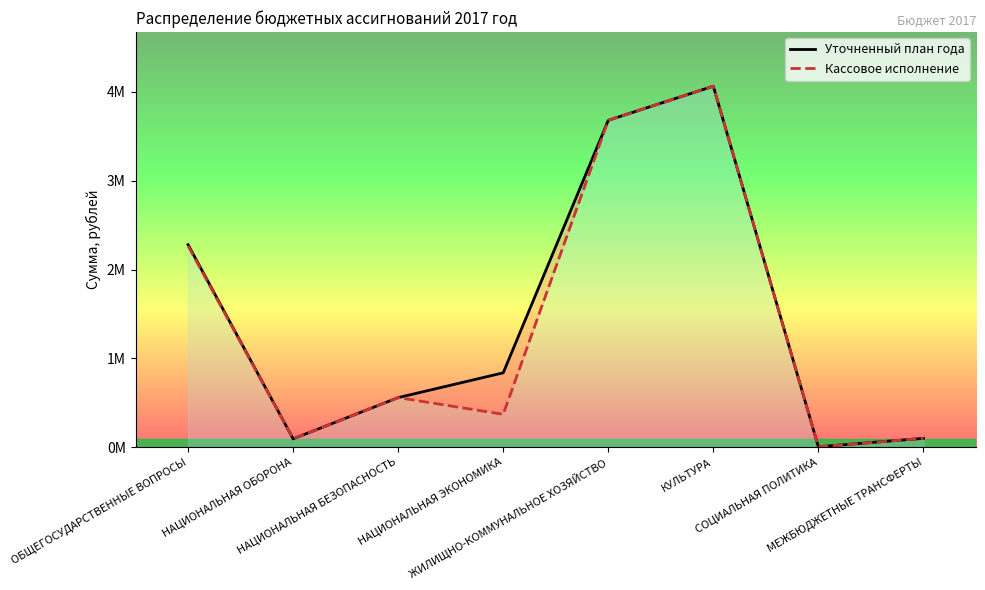

True or false: Уточненный план года and Кассовое исполнение cross at least once.

False